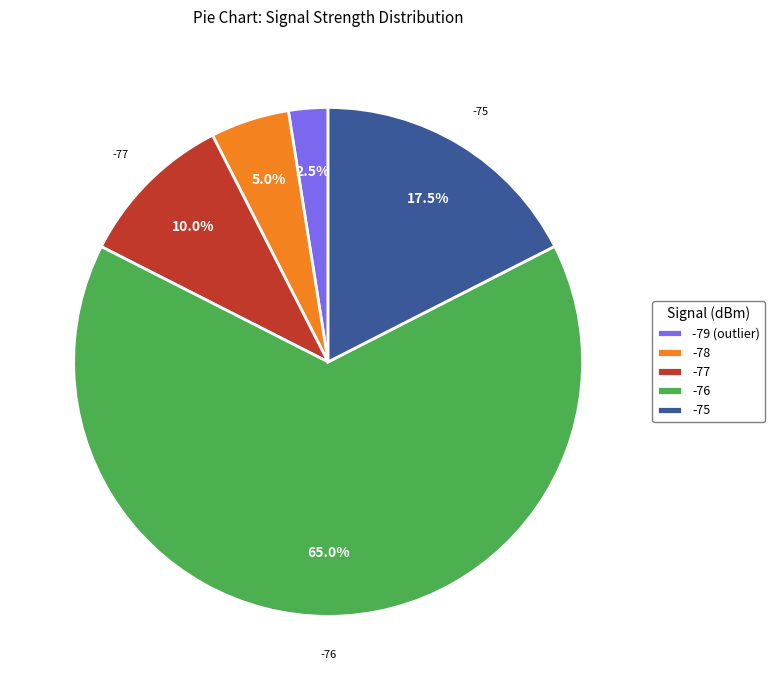

Does any single category account for the majority?

Yes